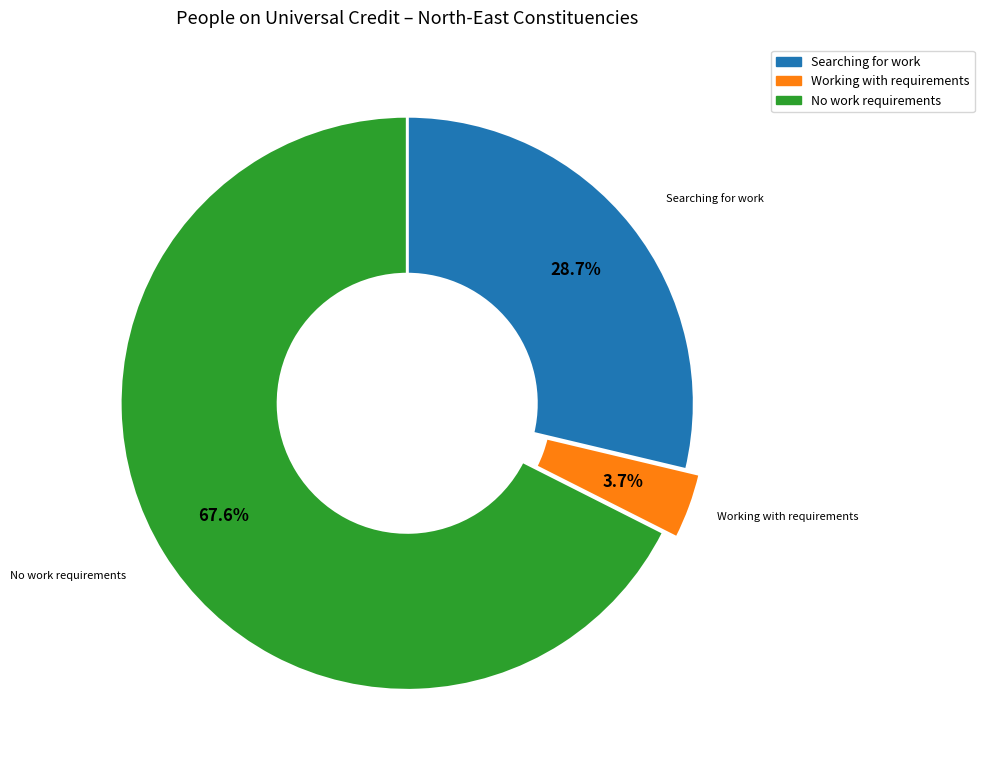

How many segments does this pie chart have?

3